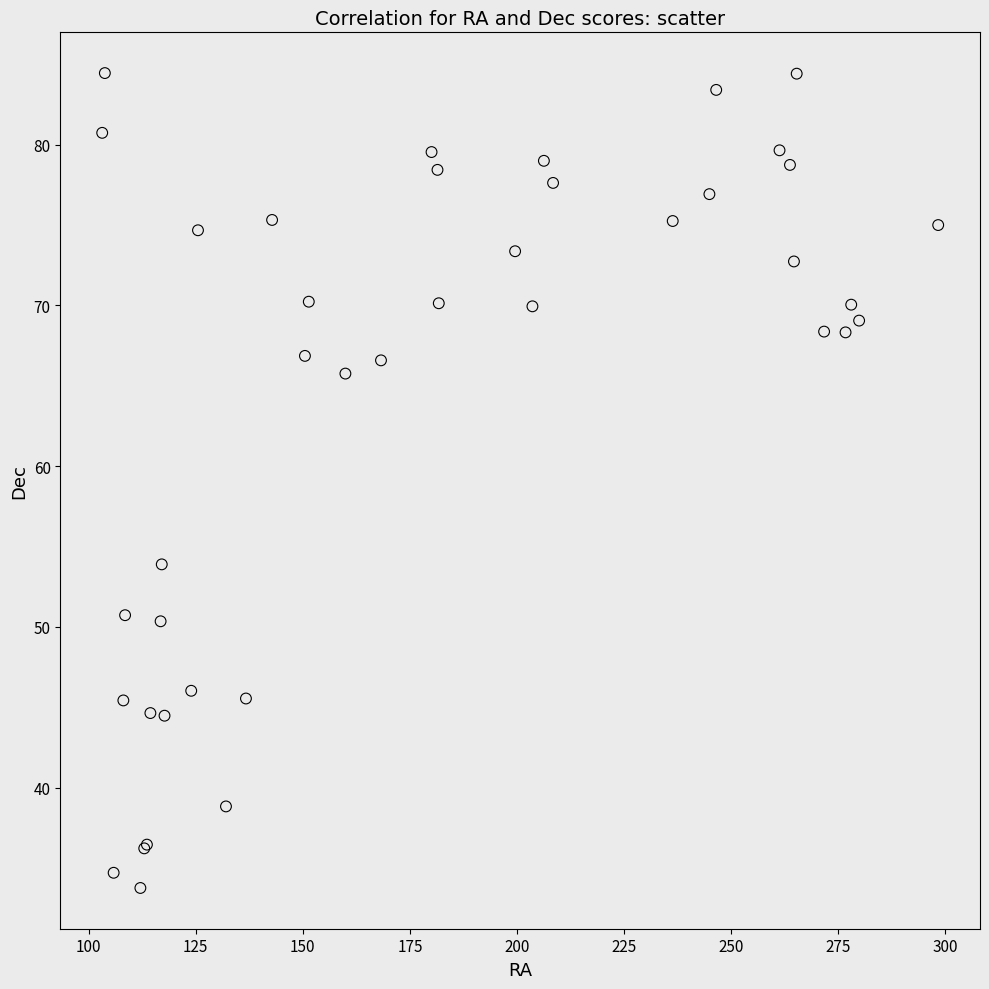

What Y value in the scatter plot is closest to 59?

53.9